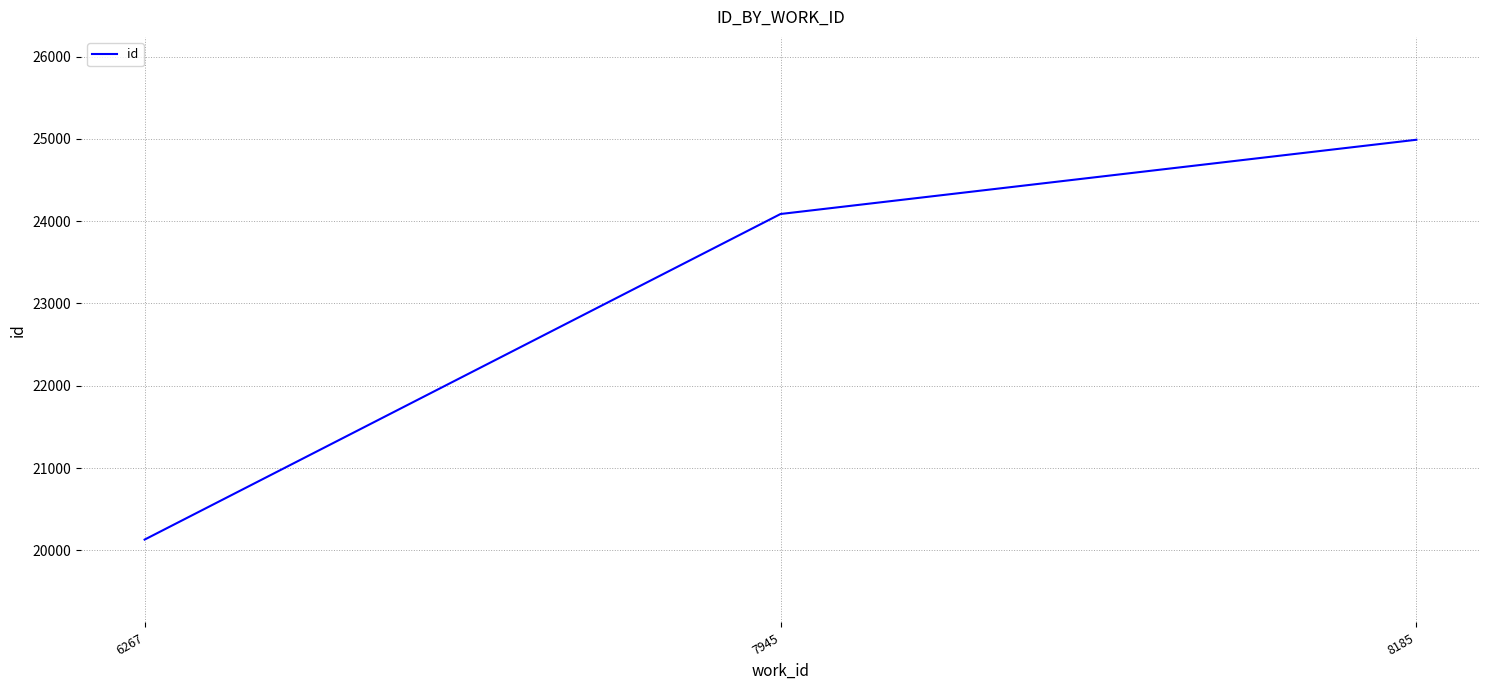

Which category has the lowest value across all series?

6267